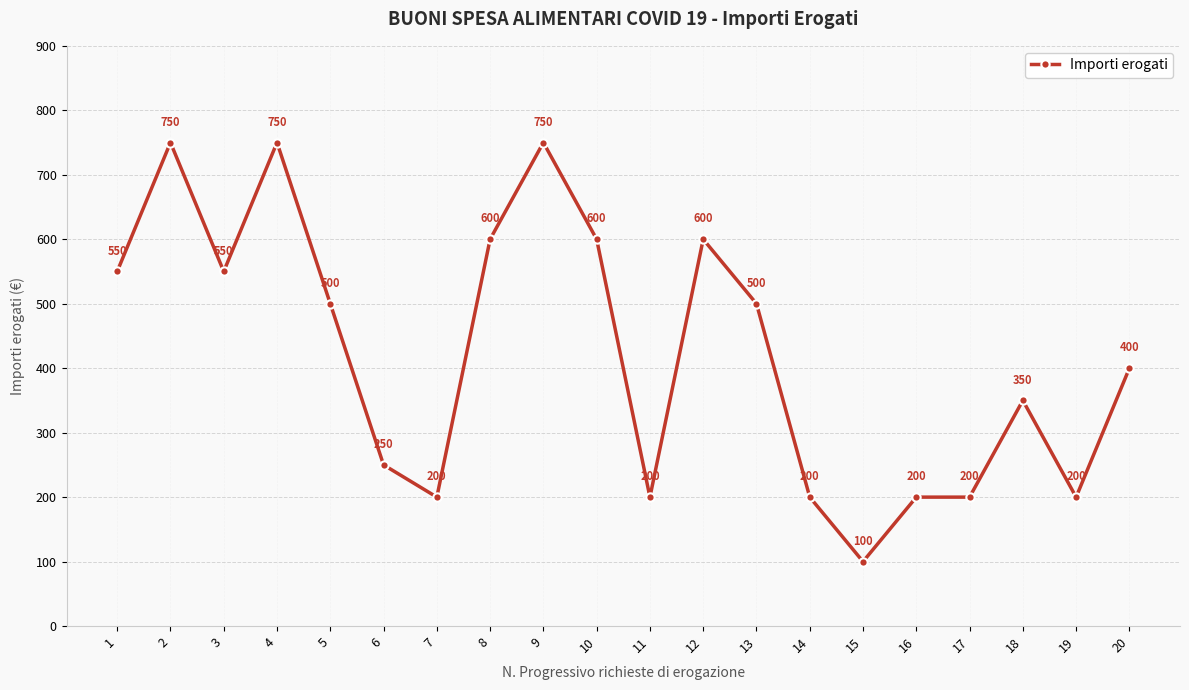

True or false: the data shows 200 at 16.

True